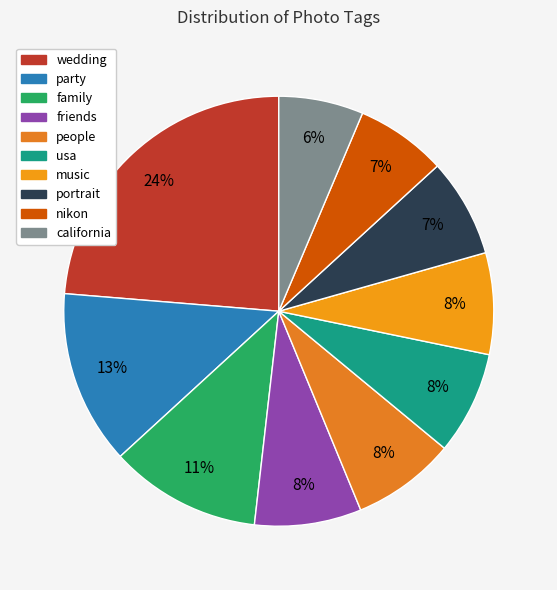

To the nearest percent, what portion does music represent?

8%